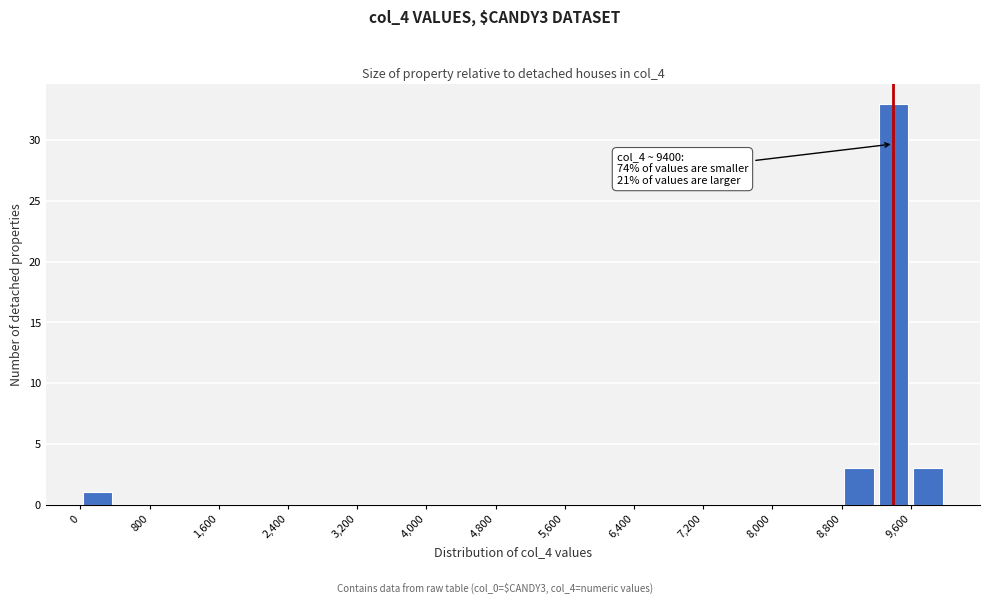

Over which range of the x-axis is the bar tallest?

9200 to 9600